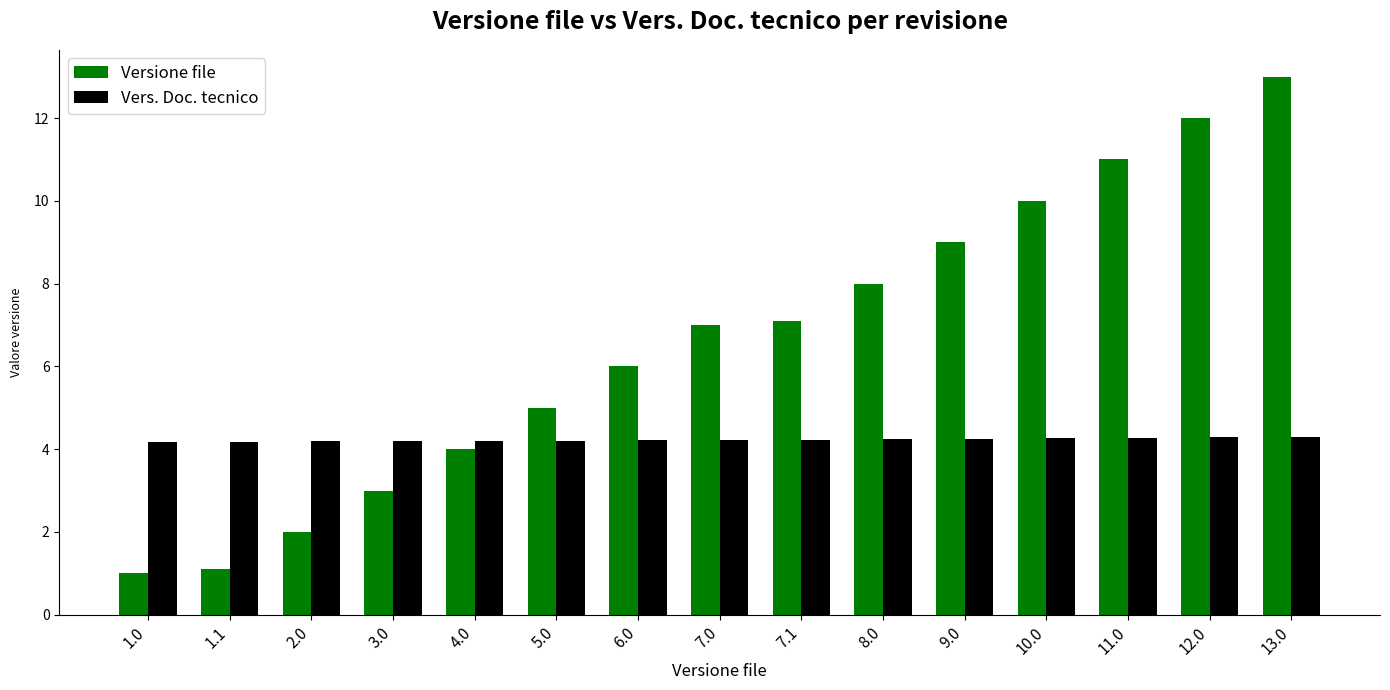

How many categories are shown in the chart?

15